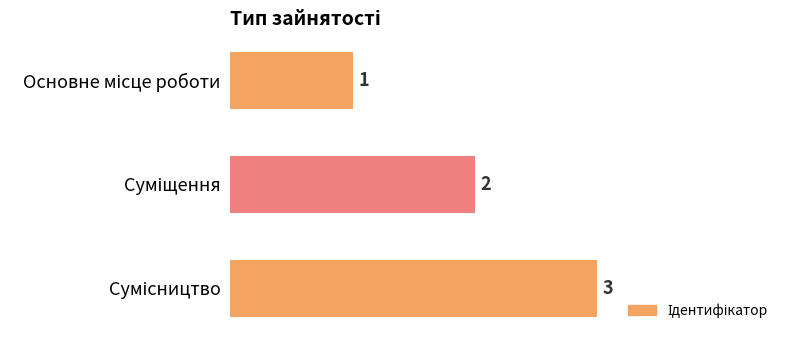

How many data points are less than 2?

1